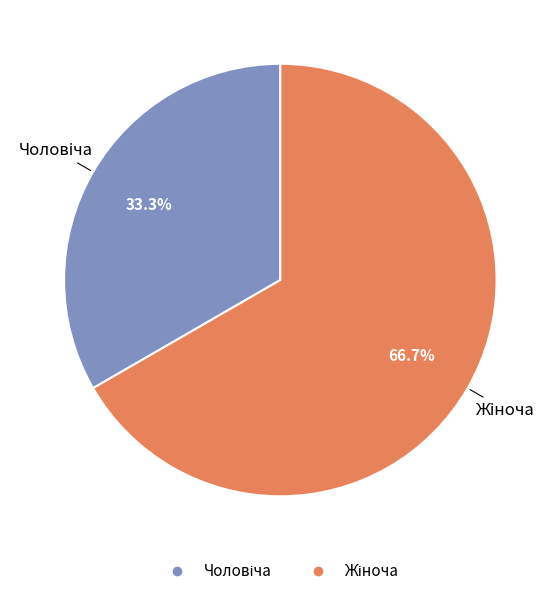

To the nearest percent, what is the average slice percentage?

50%